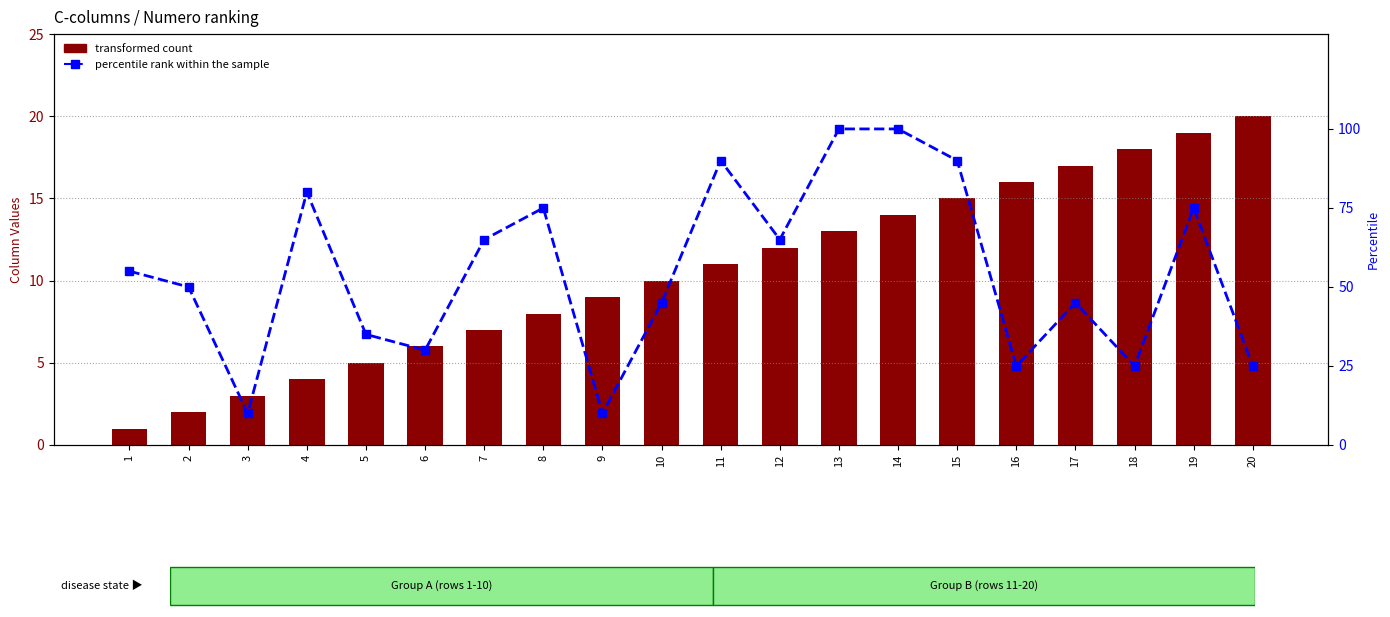

Where does the percentile rank within the sample series first go above 55?

1